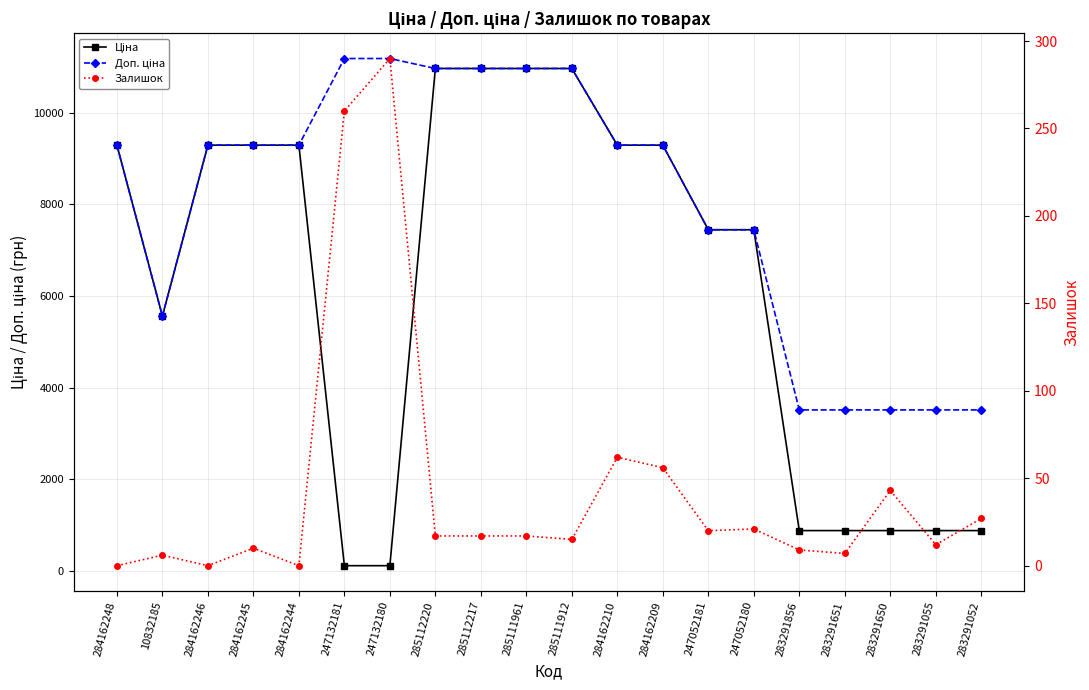

Does the chart display data point markers on the line(s)?

Yes